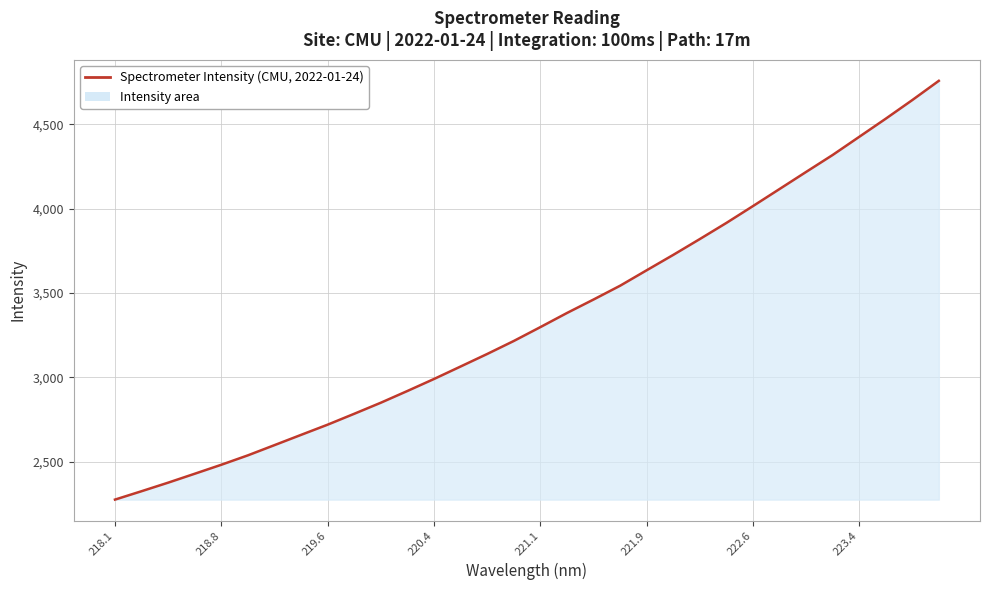

What is the maximum value shown in the chart?

4758.2